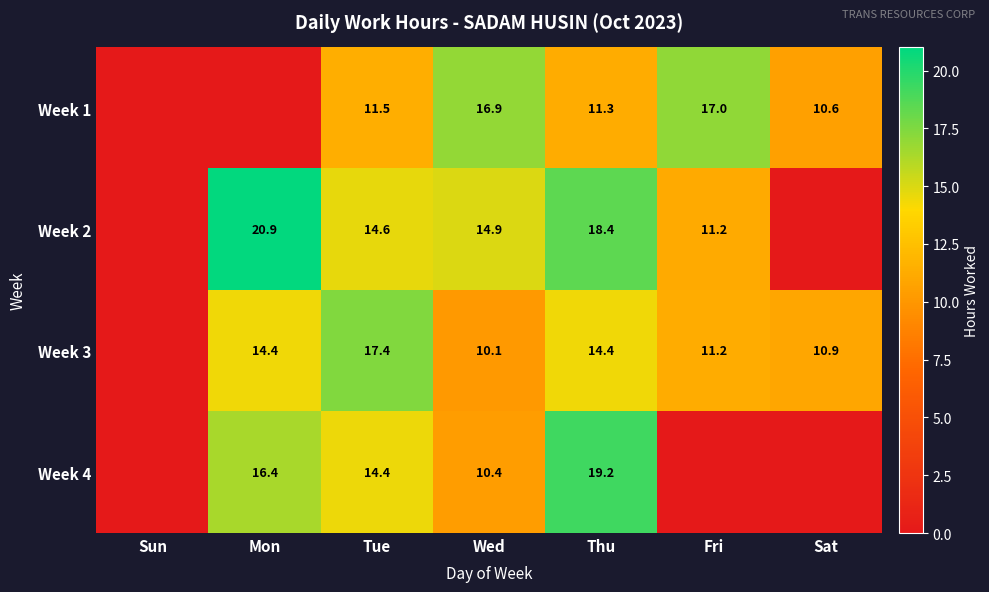

What is the difference between the Week 3 values at Sat and Wed?

0.8